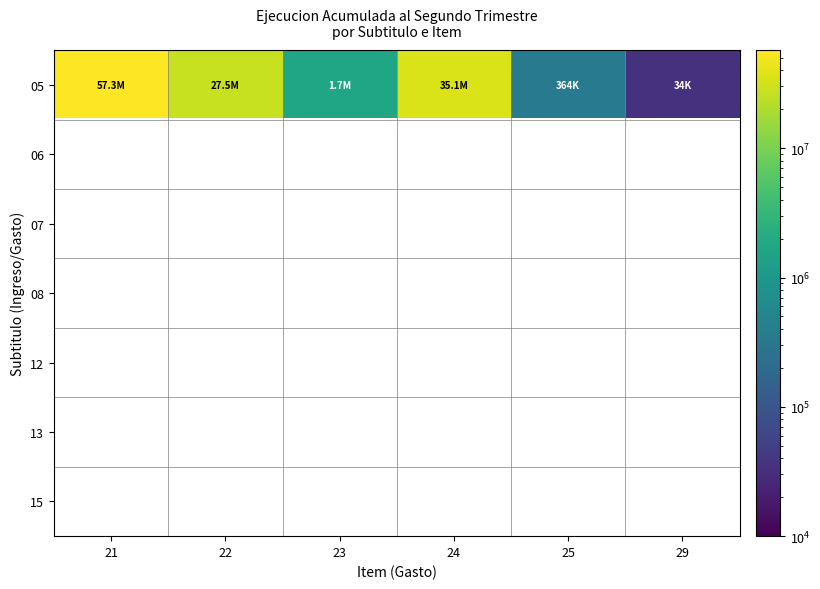

At which label does 05 first exceed 27475685?

21